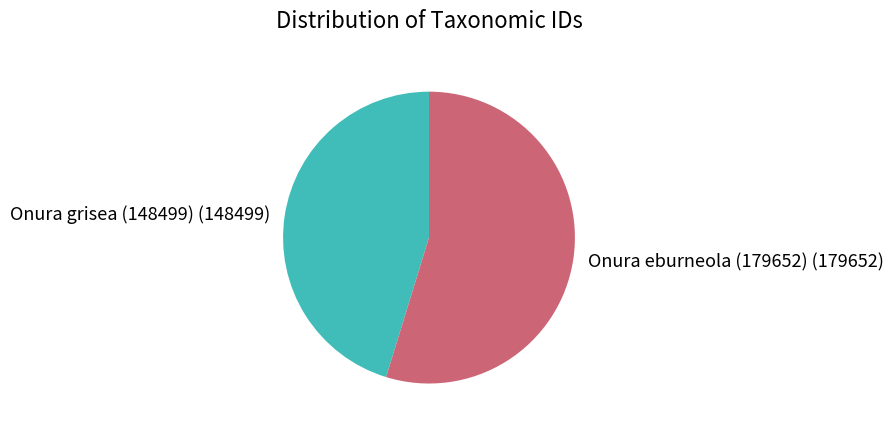

True or false: Onura grisea (148499) (148499) accounts for 45% of the total.

True